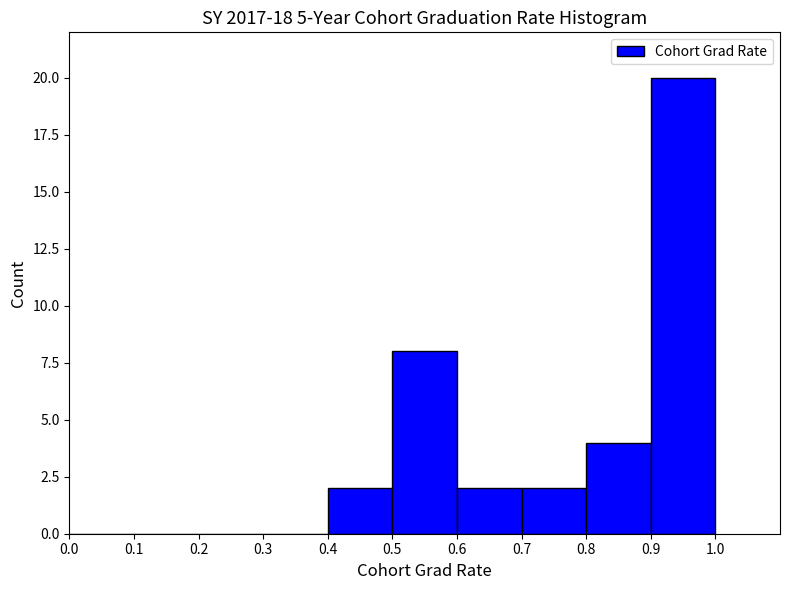

Which range on the x-axis has the tallest bar?

0.9 to 1.0